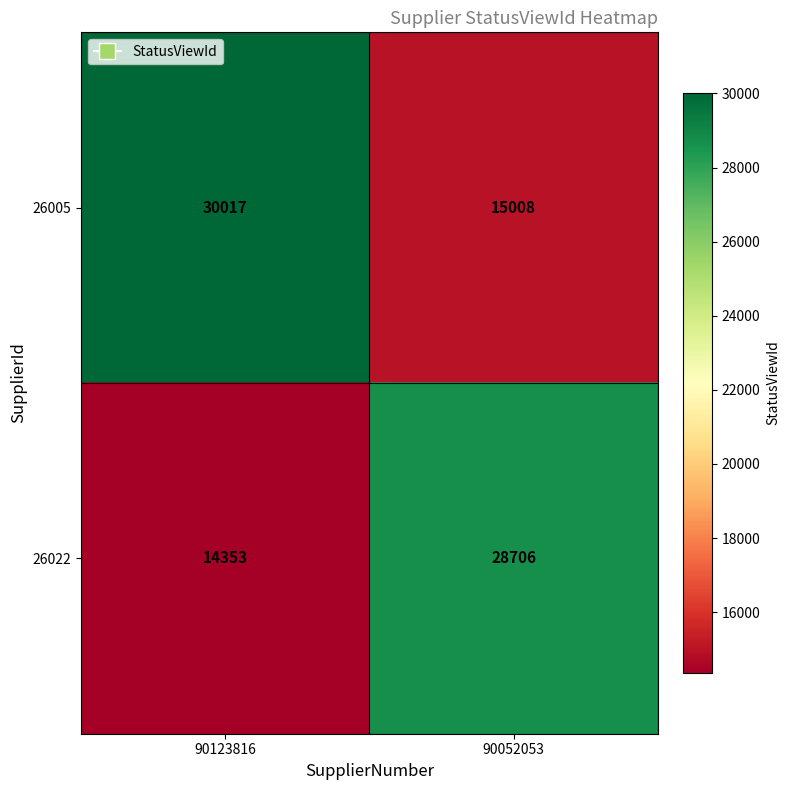

Rank the series by their average value, from lowest to highest.

26022, 26005